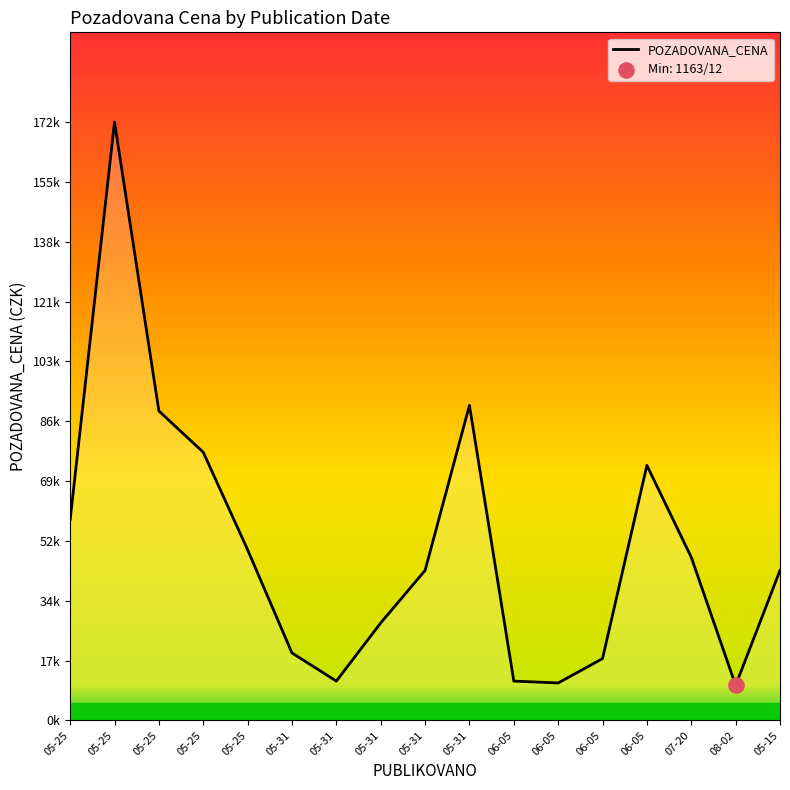

What is the change in value from 05-25 to 08-02?

-39010